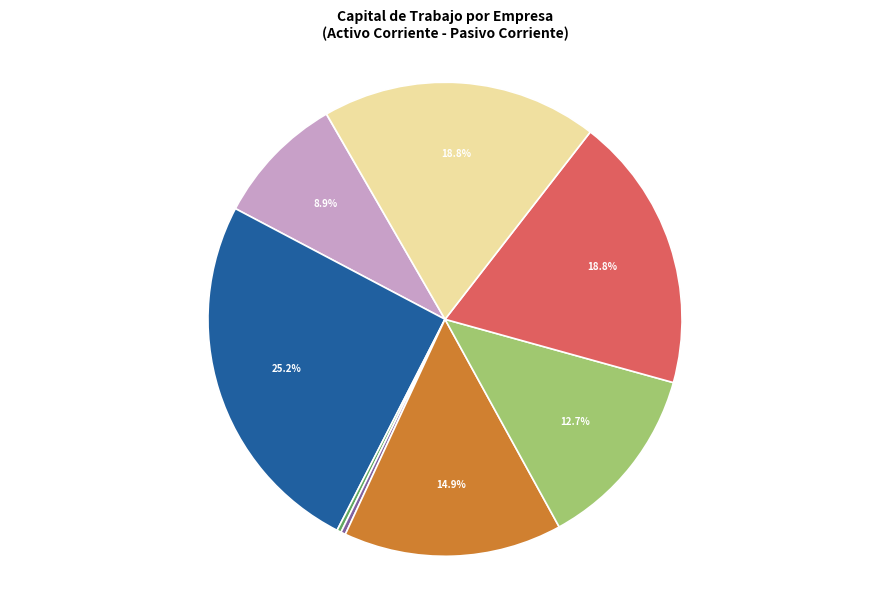

Does any single category account for the majority?

No